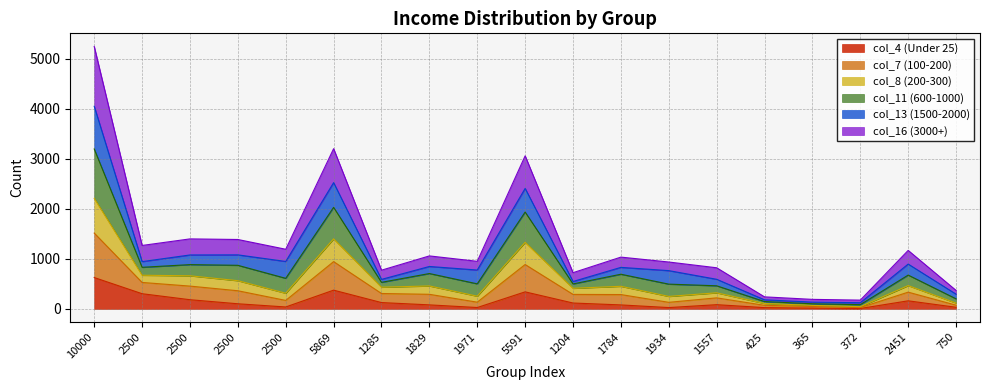

True or false: col_4 (Under 25) and col_16 (3000+) intersect in this chart.

False